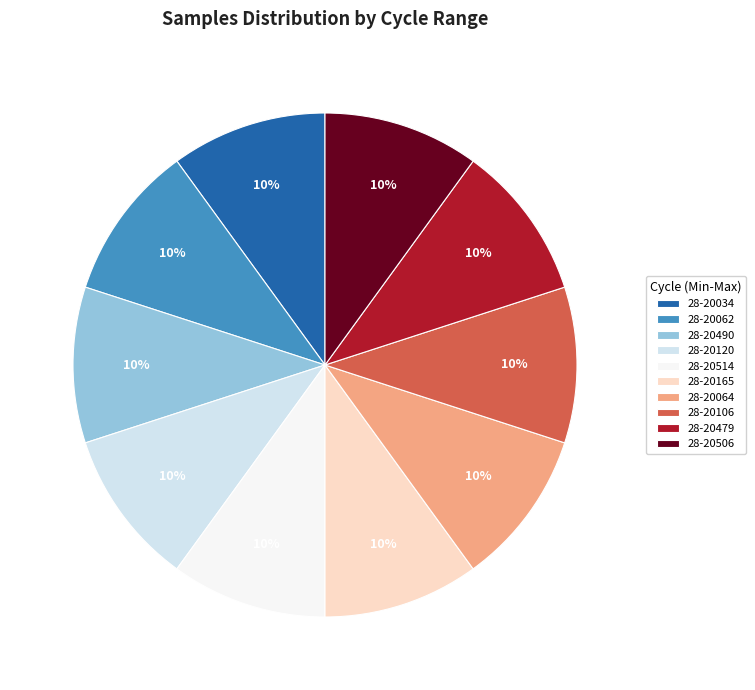

How many slices are in this pie chart?

10